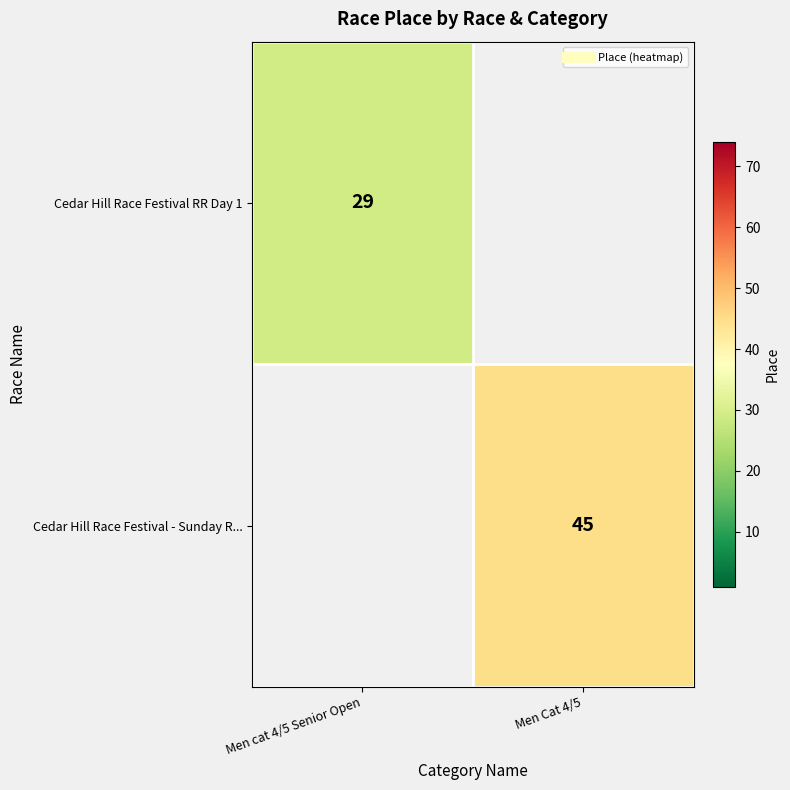

At which label is Cedar Hill Race Festival RR Day 1 closest to 29?

Men cat 4/5 Senior Open